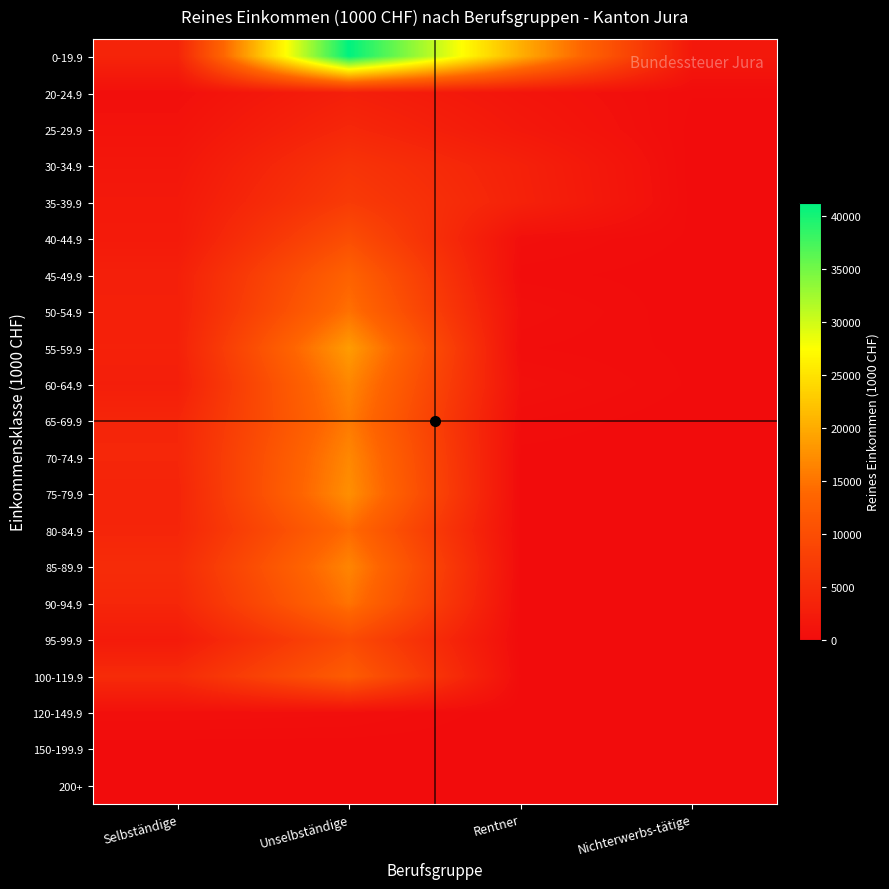

Reading right to left, list all the values displayed in this chart.

0-19.9: Nichterwerbs-tätige=1869.9	Rentner=20324.5	Unselbständige=41195.3	Selbständige=3715.6
20-24.9: Nichterwerbs-tätige=175.7	Rentner=1280.3	Unselbständige=2938.6	Selbständige=539.2
25-29.9: Nichterwerbs-tätige=78.8	Rentner=1812.2	Unselbständige=4187.9	Selbständige=1018.6
30-34.9: Nichterwerbs-tätige=32.3	Rentner=3191.9	Unselbständige=6056.0	Selbständige=1573.4
35-39.9: Nichterwerbs-tätige=71.5	Rentner=3347.7	Unselbständige=7172.1	Selbständige=1988.8
40-44.9: Nichterwerbs-tätige=124.3	Rentner=553.4	Unselbständige=10046.4	Selbständige=2170.5
45-49.9: Nichterwerbs-tätige=48.0	Rentner=239.0	Unselbständige=13240.8	Selbständige=3028.3
50-54.9: Nichterwerbs-tätige=0.0	Rentner=632.6	Unselbständige=14797.8	Selbständige=3082.1
55-59.9: Nichterwerbs-tätige=112.2	Rentner=344.0	Unselbständige=18624.2	Selbständige=3233.4
60-64.9: Nichterwerbs-tätige=125.0	Rentner=740.6	Unselbständige=16648.8	Selbständige=2862.0
65-69.9: Nichterwerbs-tätige=0.0	Rentner=331.1	Unselbständige=15561.7	Selbständige=3976.0
70-74.9: Nichterwerbs-tätige=0.0	Rentner=74.1	Unselbständige=16802.7	Selbständige=4054.5
75-79.9: Nichterwerbs-tätige=79.2	Rentner=0.0	Unselbständige=17452.9	Selbständige=3726.4
80-84.9: Nichterwerbs-tätige=0.0	Rentner=80.2	Unselbständige=14202.5	Selbständige=3885.1
85-89.9: Nichterwerbs-tätige=0.0	Rentner=85.6	Unselbständige=16551.3	Selbständige=4812.6
90-94.9: Nichterwerbs-tätige=0.0	Rentner=0.0	Unselbständige=14991.3	Selbständige=4051.4
95-99.9: Nichterwerbs-tätige=0.0	Rentner=0.0	Unselbständige=9603.5	Selbständige=2231.6
100-119.9: Nichterwerbs-tätige=0.0	Rentner=118.2	Unselbständige=12255.4	Selbständige=4718.1
120-149.9: Nichterwerbs-tätige=0.0	Rentner=0.0	Unselbständige=519.0	Selbständige=615.3
150-199.9: Nichterwerbs-tätige=0.0	Rentner=0.0	Unselbständige=0.0	Selbständige=0.0
200+: Nichterwerbs-tätige=0.0	Rentner=0.0	Unselbständige=0.0	Selbständige=0.0